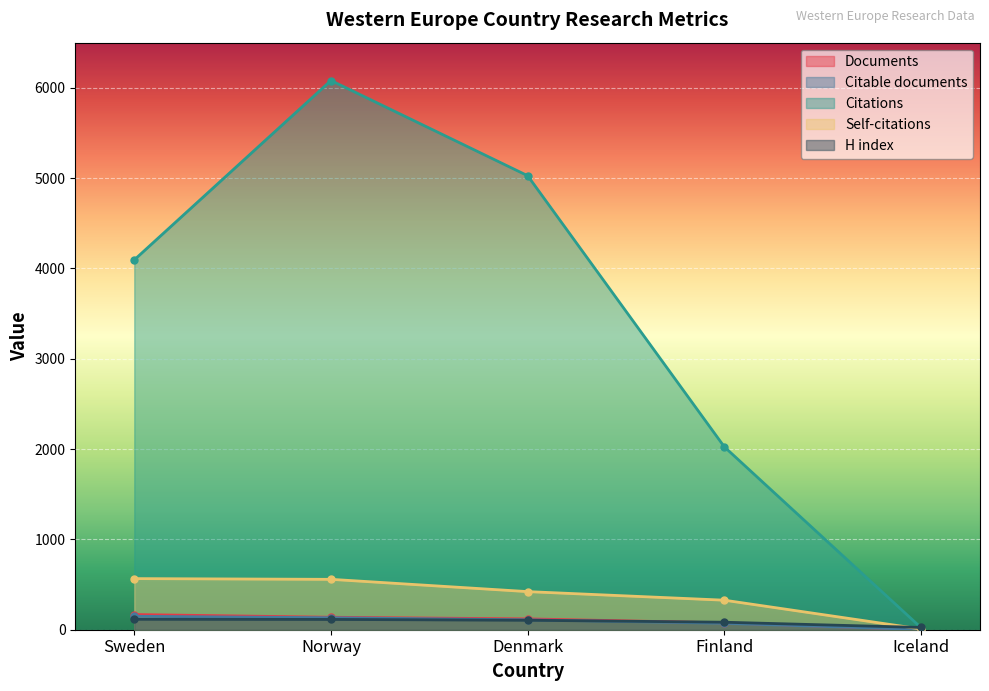

What is the minimum value shown in the chart?

2